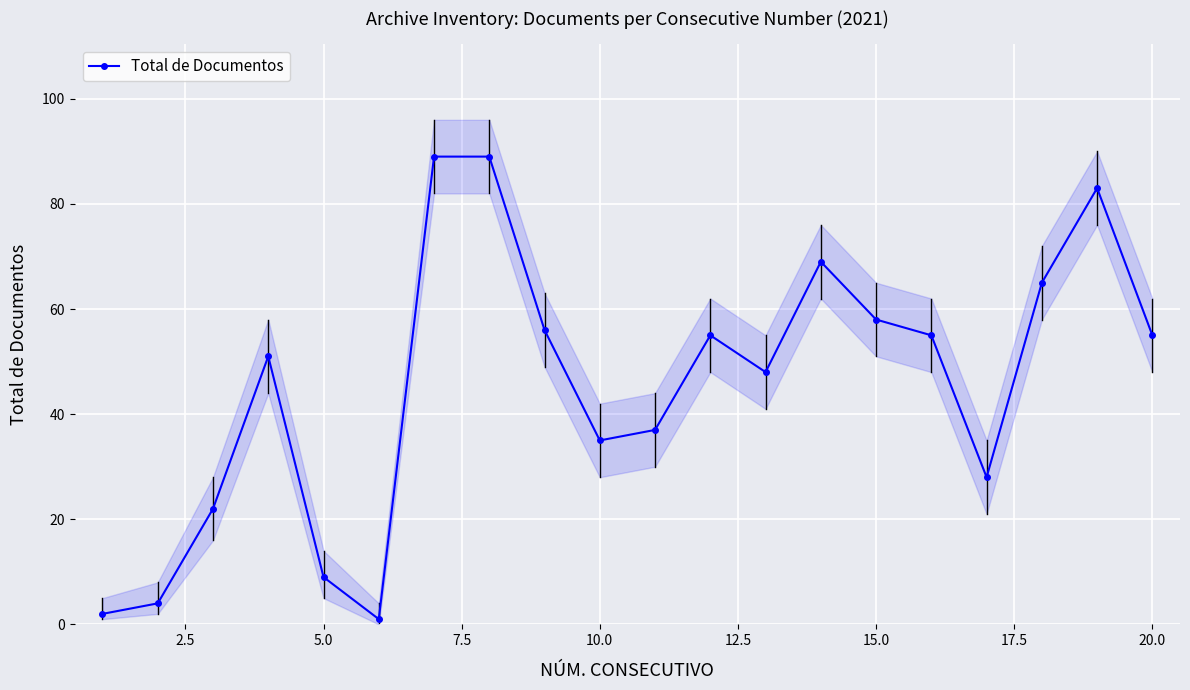

How many lines are shown in the chart?

1